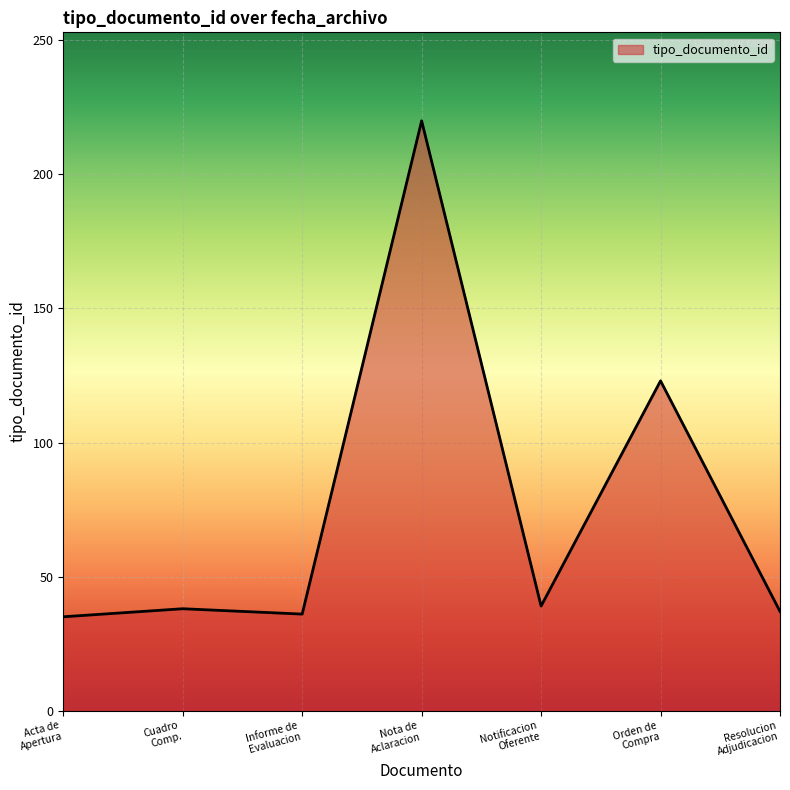

What is the difference between the maximum and second lowest values?

184